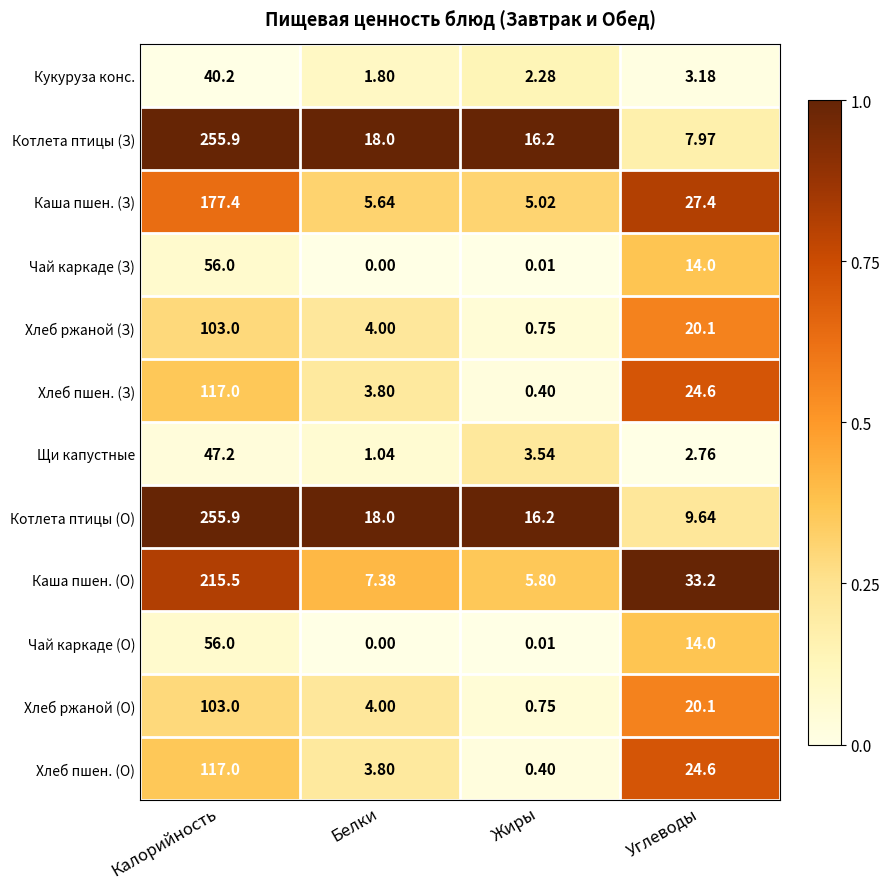

Is the value of Щи капустные at Жиры greater than the value of Хлеб пшен. (О) at Калорийность?

No